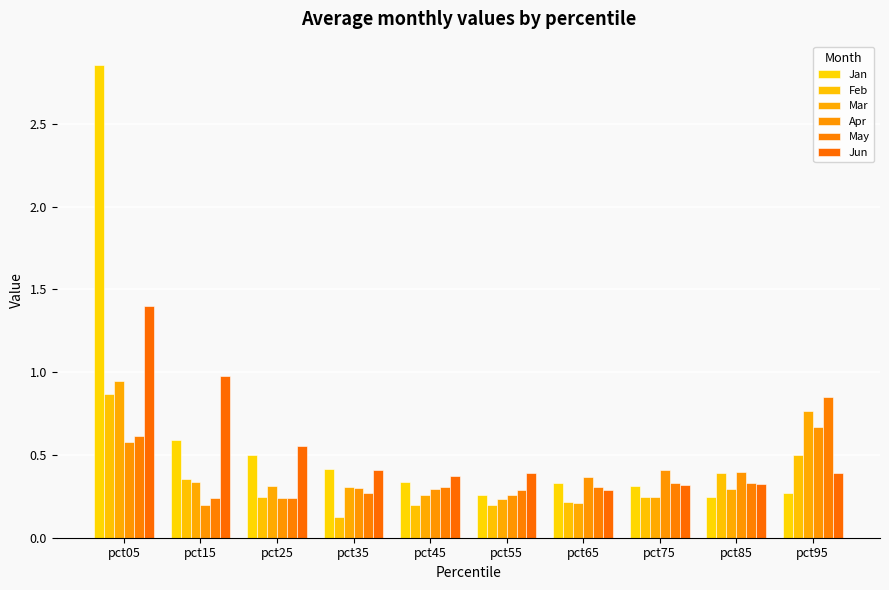

Count the number of data series in this chart.

6